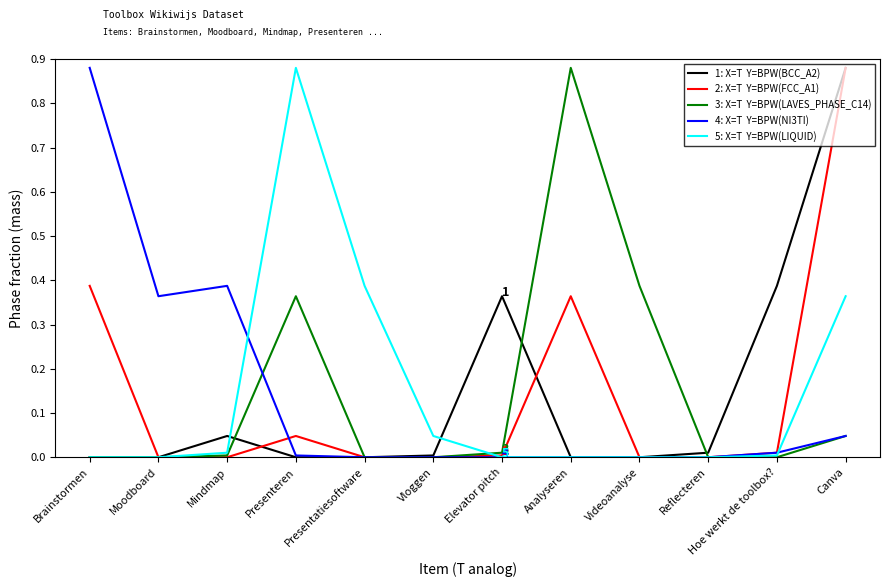

How many lines are shown in the chart?

5